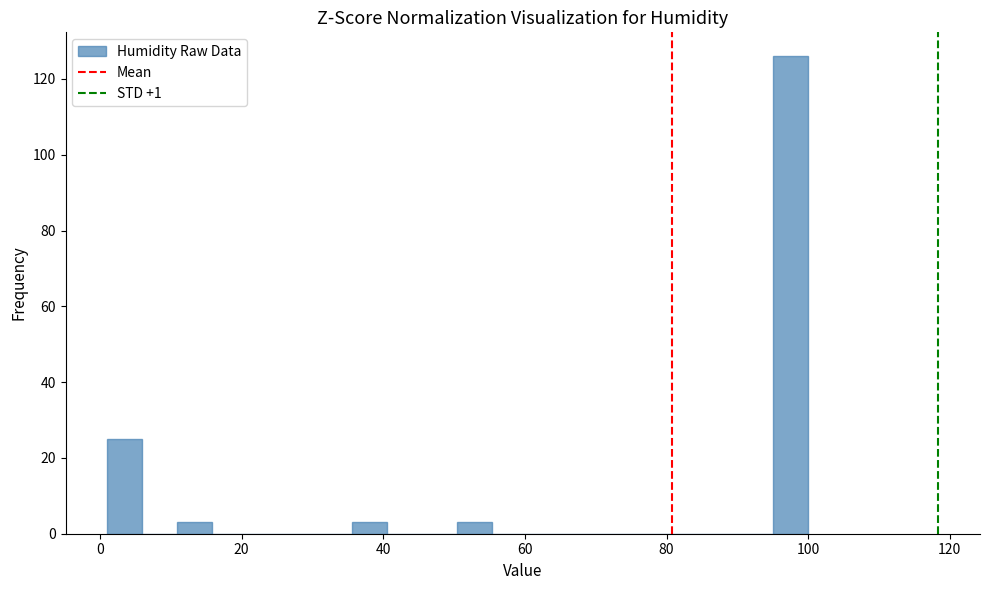

Read against the x-axis, roughly where is the centre of the tallest bar?

98